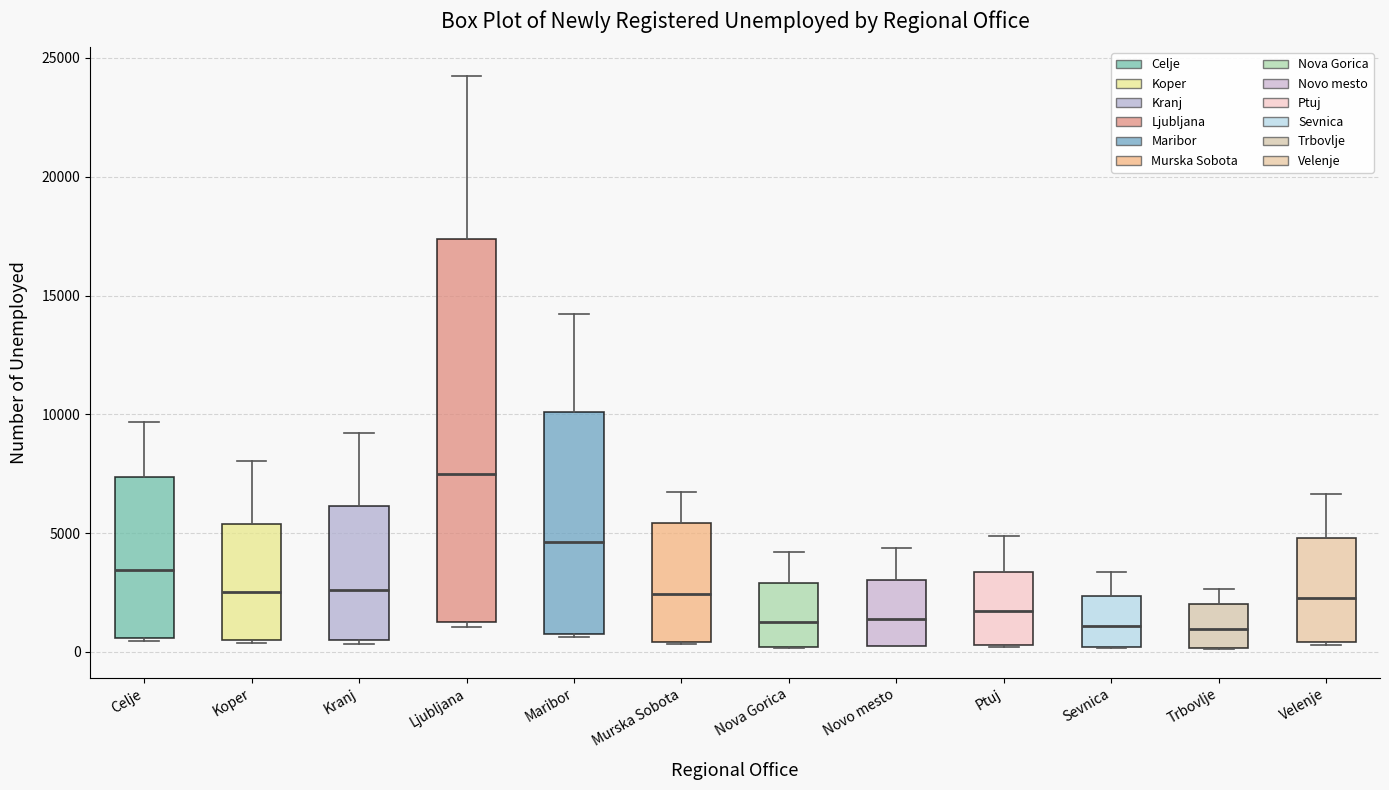

Where does the upper whisker of the box for Sevnica end on the y-axis? The values are not printed on the chart, so give them approximately, as read against the axis.

3500